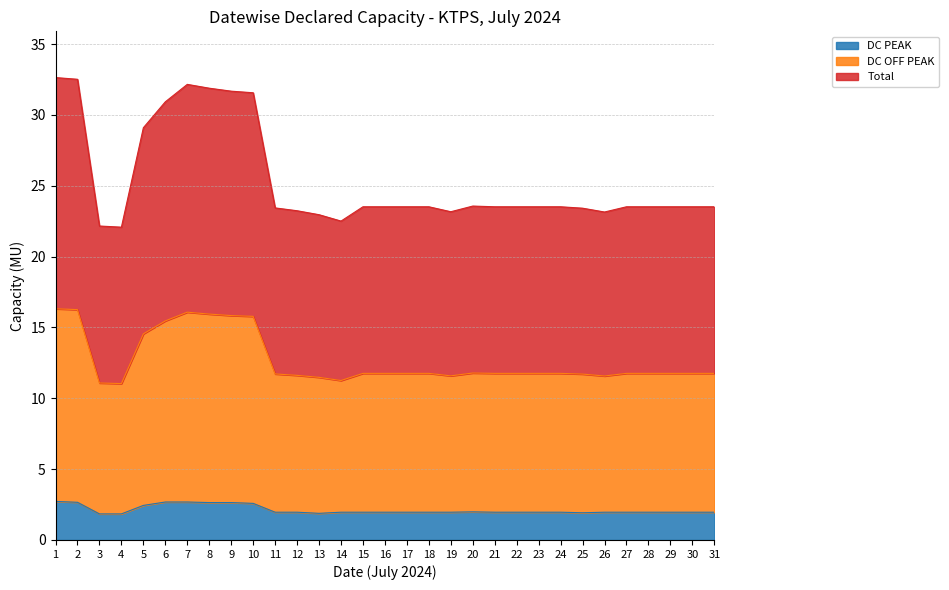

At which label does DC OFF PEAK reach its peak?

1